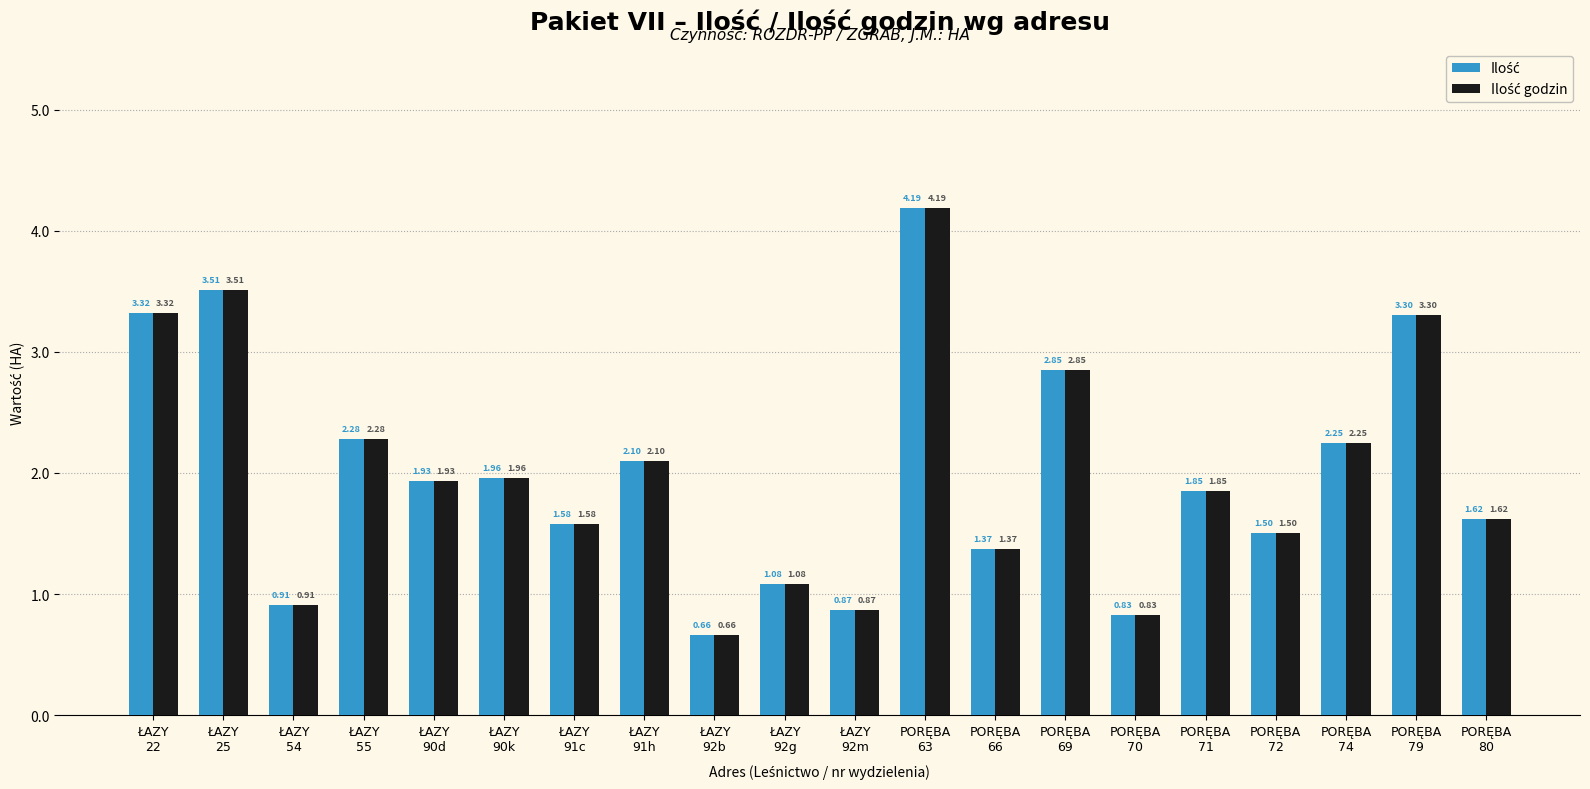

What is the maximum value shown in the chart?

4.2